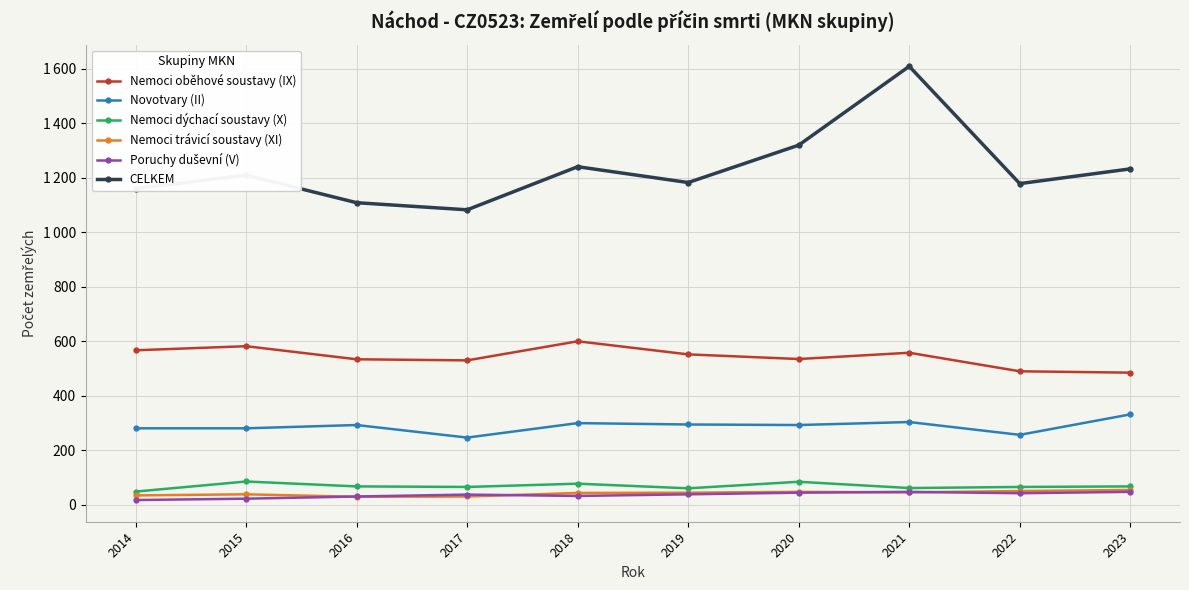

The Nemoci oběhové soustavy (IX) series shows 172 at 2019. True or false?

False